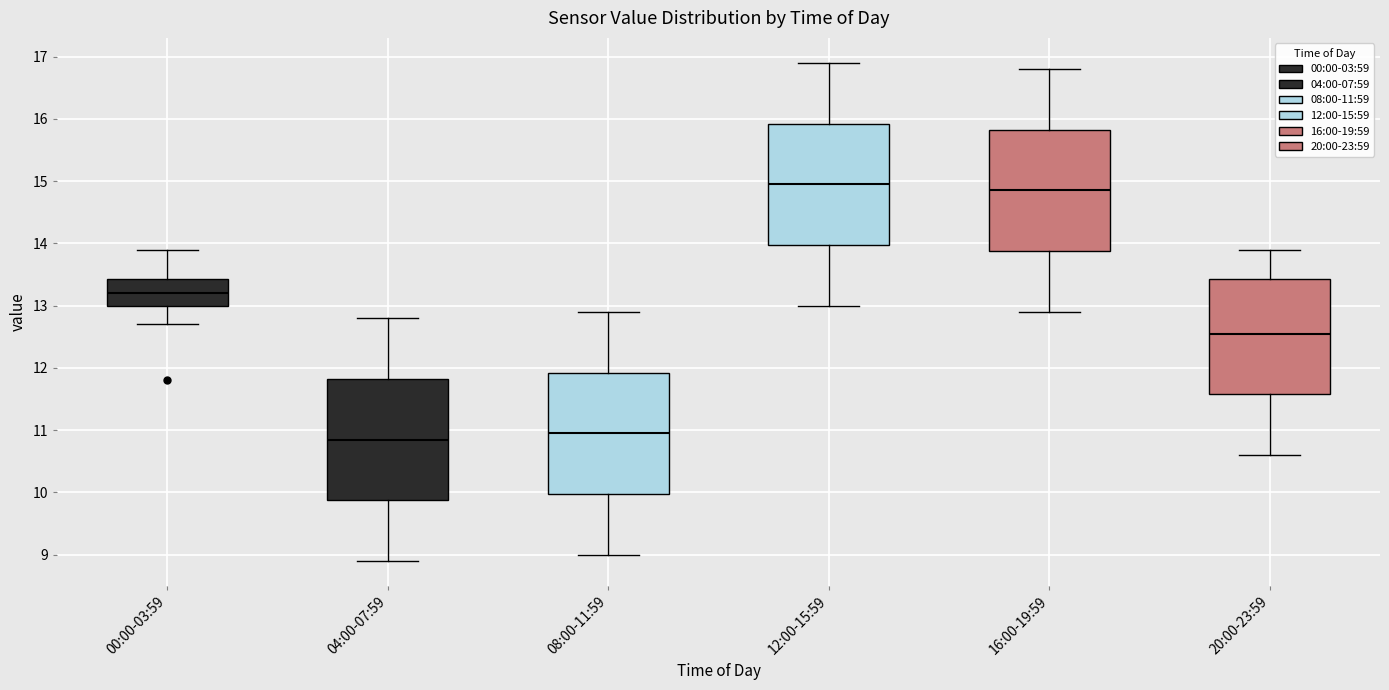

Reading left to right, transcribe this box plot: for each box, give where its median line is, the range the box spans, and where its two whiskers end, as read against the y-axis. The values are not printed on the chart, so give them approximately, as read against the axis.

00:00-03:59: median 13.2, box 13.0 to 13.4, whiskers 12.7 to 13.9
04:00-07:59: median 10.9, box 9.9 to 11.8, whiskers 8.9 to 12.8
08:00-11:59: median 11.0, box 10.0 to 11.9, whiskers 9.0 to 12.9
12:00-15:59: median 15.0, box 14.0 to 15.9, whiskers 13.0 to 16.9
16:00-19:59: median 14.9, box 13.9 to 15.8, whiskers 12.9 to 16.8
20:00-23:59: median 12.6, box 11.6 to 13.4, whiskers 10.6 to 13.9